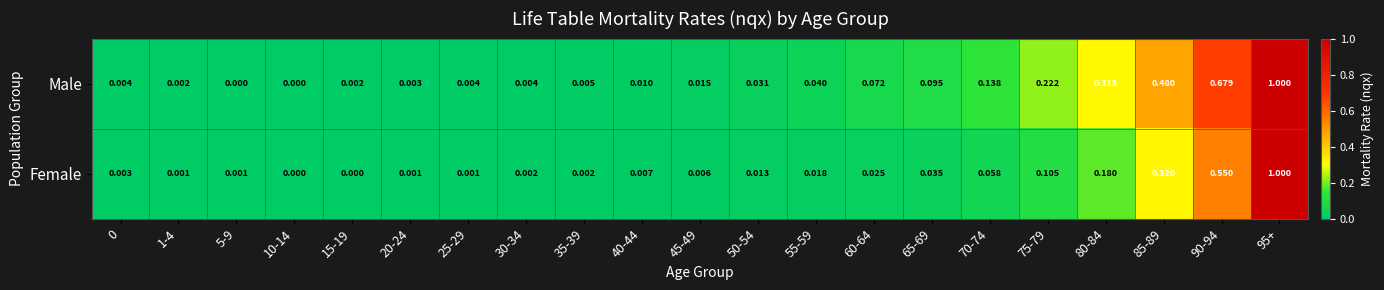

Is the value of Male at 0 greater than the value of Female at 70-74?

No